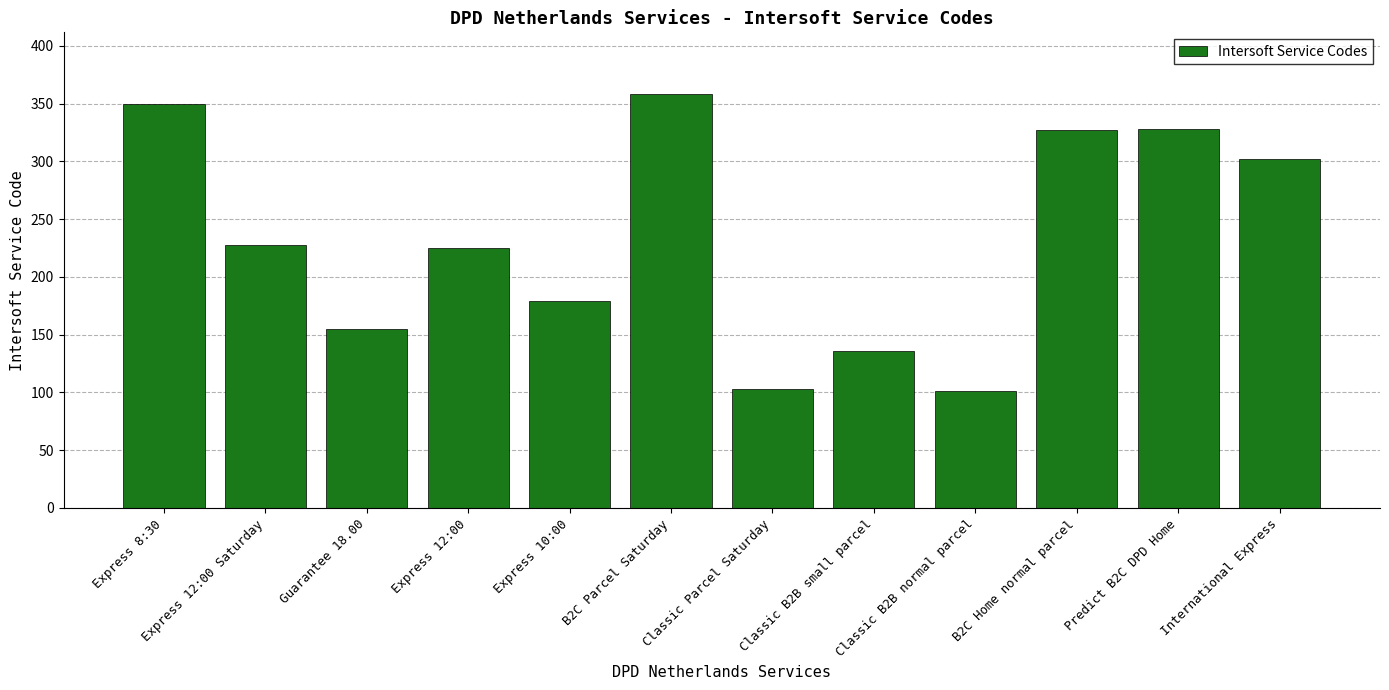

What is the smallest value displayed?

101